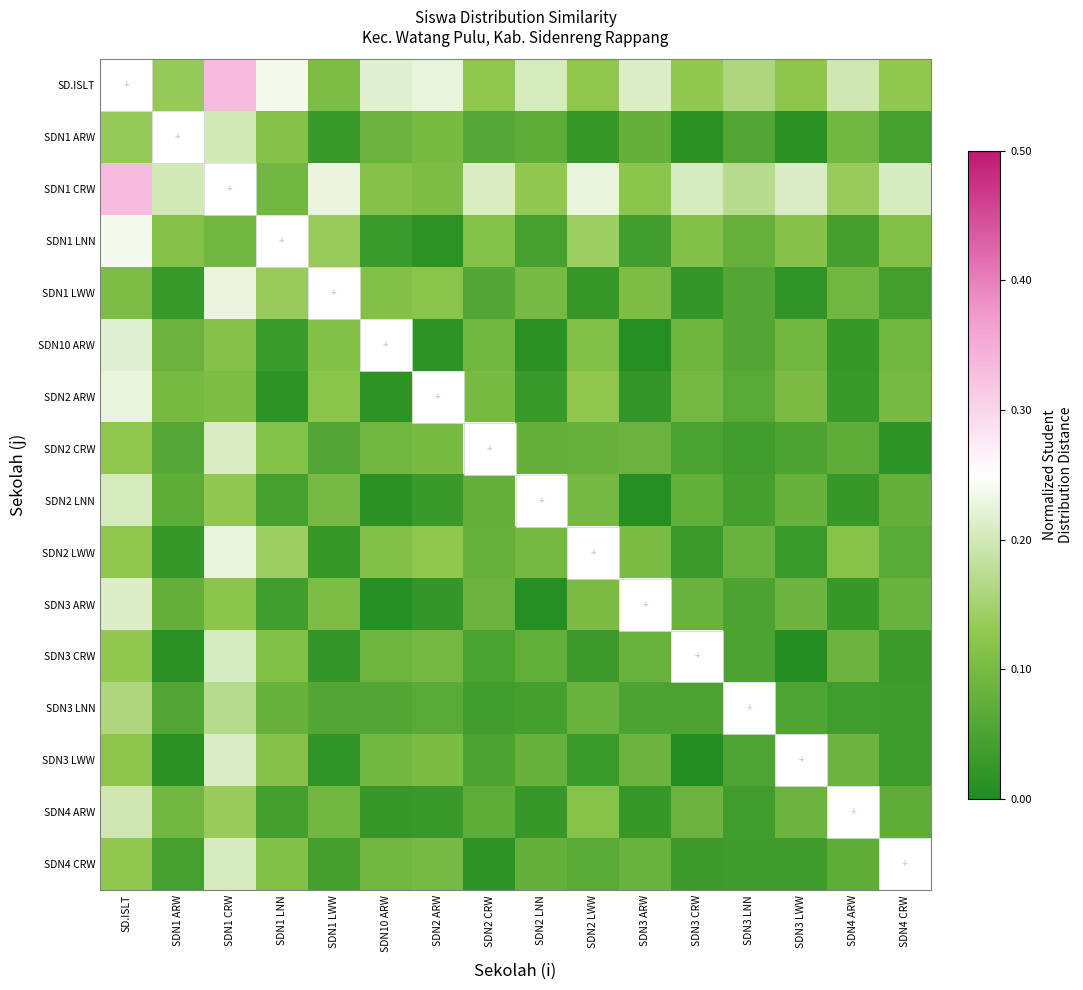

True or false: SDN2 CRW has a value of 0.1 at SDN3 ARW.

False